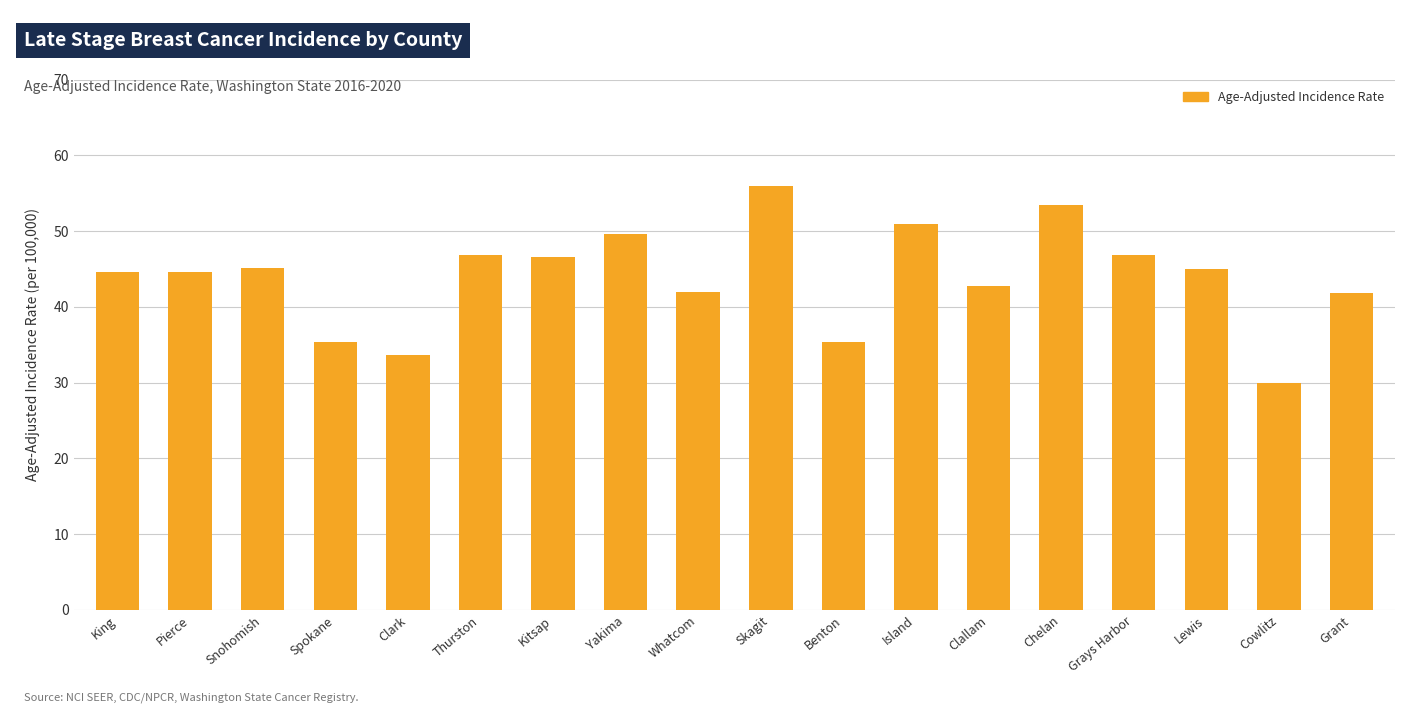

At which label does the data first exceed 45?

Snohomish